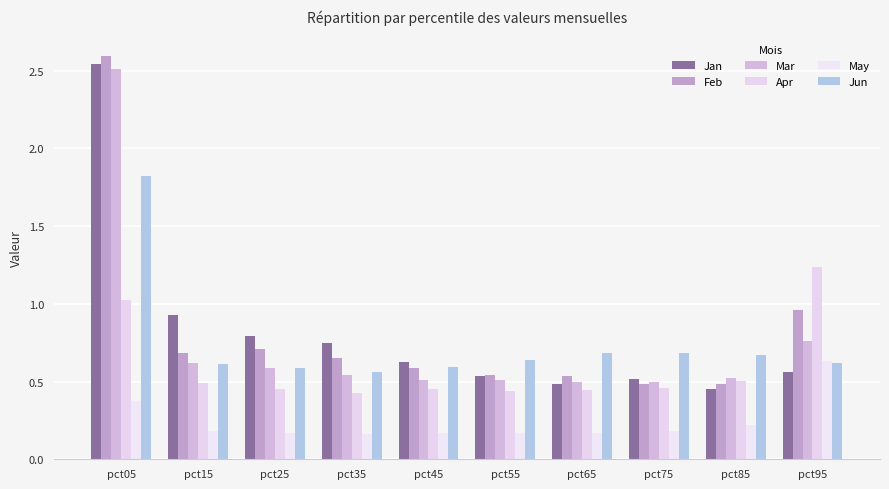

Does the chart contain any negative values?

No